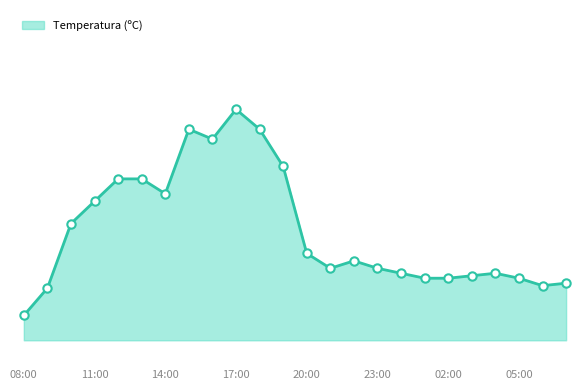

At which category does the data reach its first local valley?

14:00